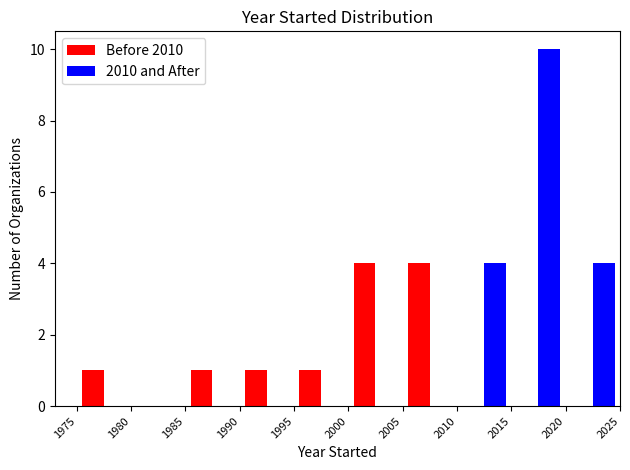

Reading left to right, transcribe this chart: for each range on the x-axis, give the height of each series' bar. The values are not printed on the chart, so give them approximately, as read against the axis.

1975 to 1980: Before 2010=1	2010 and After=0
1980 to 1985: Before 2010=0	2010 and After=0
1985 to 1990: Before 2010=1	2010 and After=0
1990 to 1995: Before 2010=1	2010 and After=0
1995 to 2000: Before 2010=1	2010 and After=0
2000 to 2005: Before 2010=4	2010 and After=0
2005 to 2010: Before 2010=4	2010 and After=0
2010 to 2015: Before 2010=0	2010 and After=4
2015 to 2020: Before 2010=0	2010 and After=10
2020 to 2025: Before 2010=0	2010 and After=4